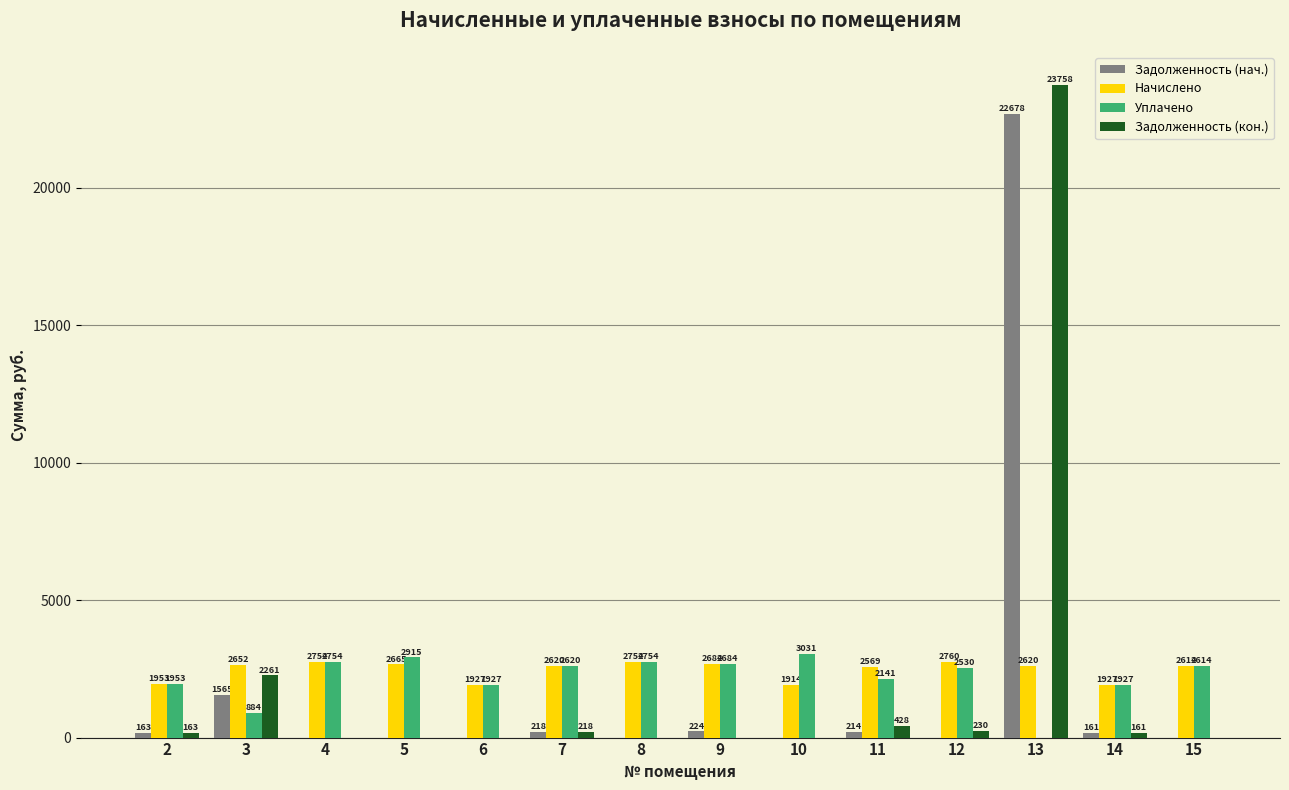

Is it true that Уплачено equals 2141.2 at 11?

True